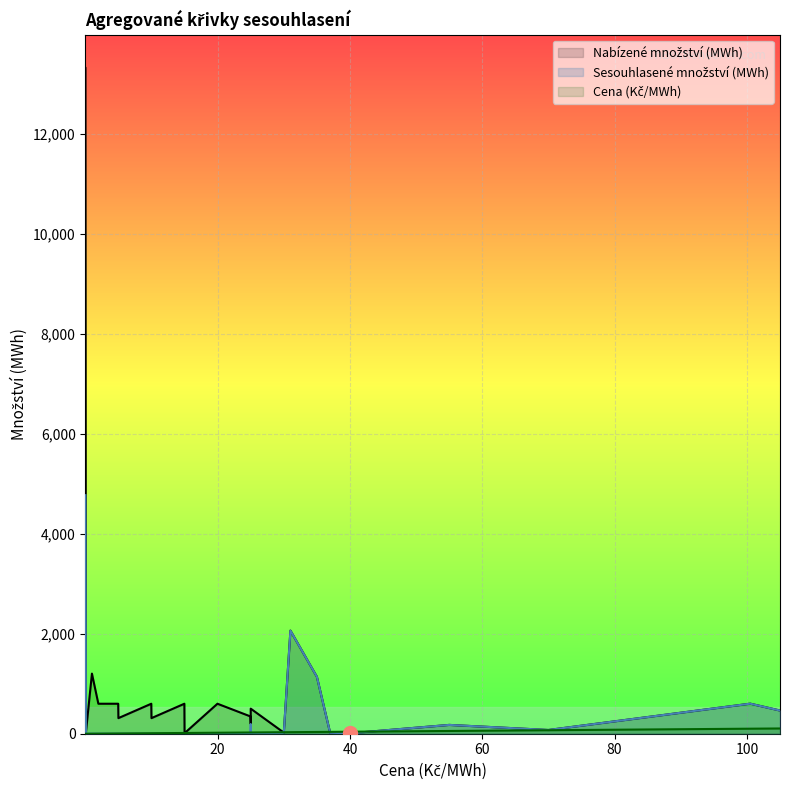

Reading left to right, what are all the values shown in this chart?

Nabízené množství (MWh) line: 13319.2	29.2	1202.4	600.0	600.0	312.0	600.0	312.0	600.0	10.4	600.0	345.4	193.5	501.3	22.7	2063.2	1139.1	19.0	8.5	176.3	74.7	601.3	463.9
Sesouhlasené množství (MWh) line: 4772.7	0.0	0.0	0.0	0.0	0.0	0.0	0.0	0.0	10.4	0.0	0.0	193.5	0.0	22.7	2063.2	1139.1	19.0	8.5	176.3	74.7	601.3	463.9
Cena (Kč/MWh) line: 0.0	0.1	1.0	2.0	5.0	5.0	10.0	10.0	15.0	15.0	20.0	25.0	25.0	25.0	30.0	31.0	35.0	37.0	40.0	55.0	70.0	100.5	105.0